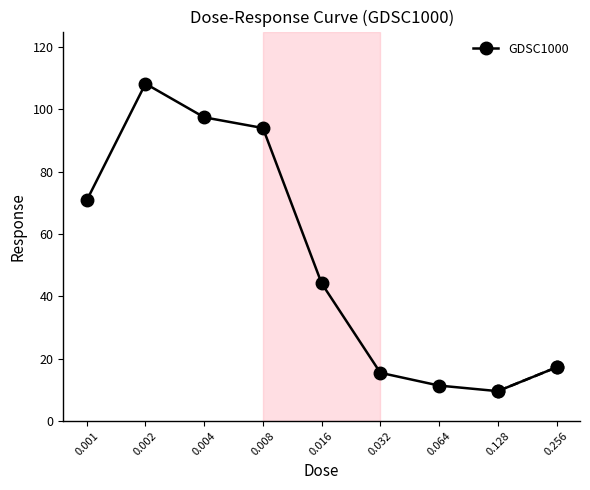

Where is the data nearest to the value 58?

0.001